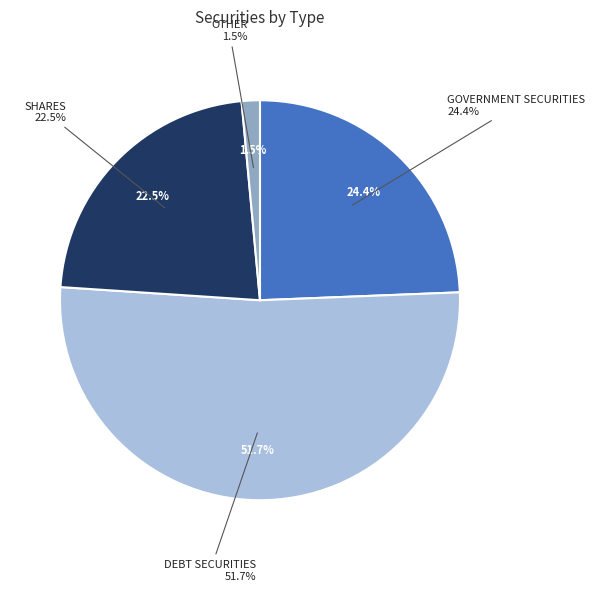

Does any single category account for the majority?

Yes